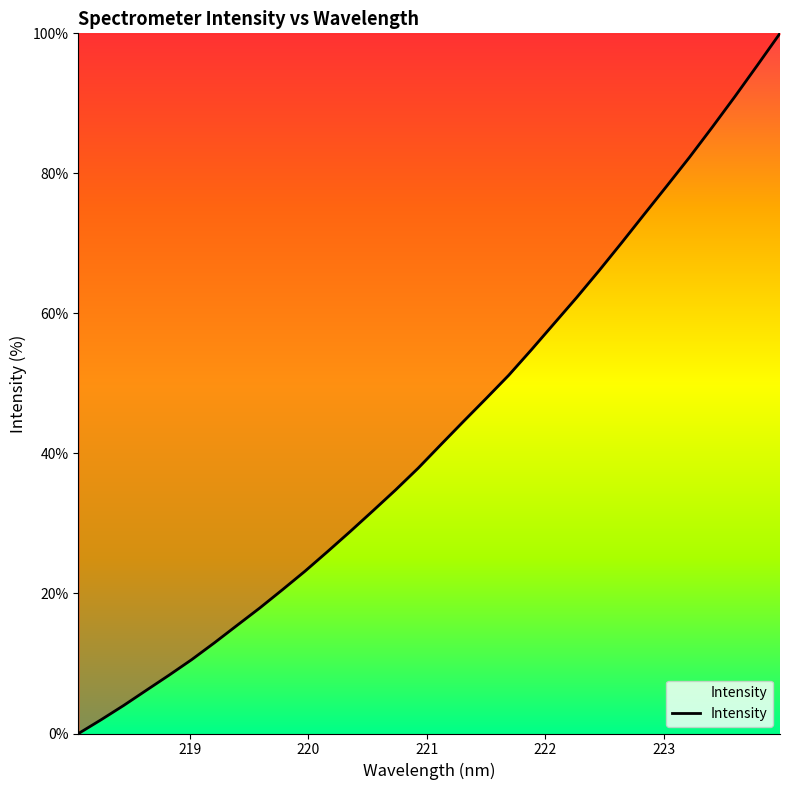

What is the maximum value shown in the chart?

100.0